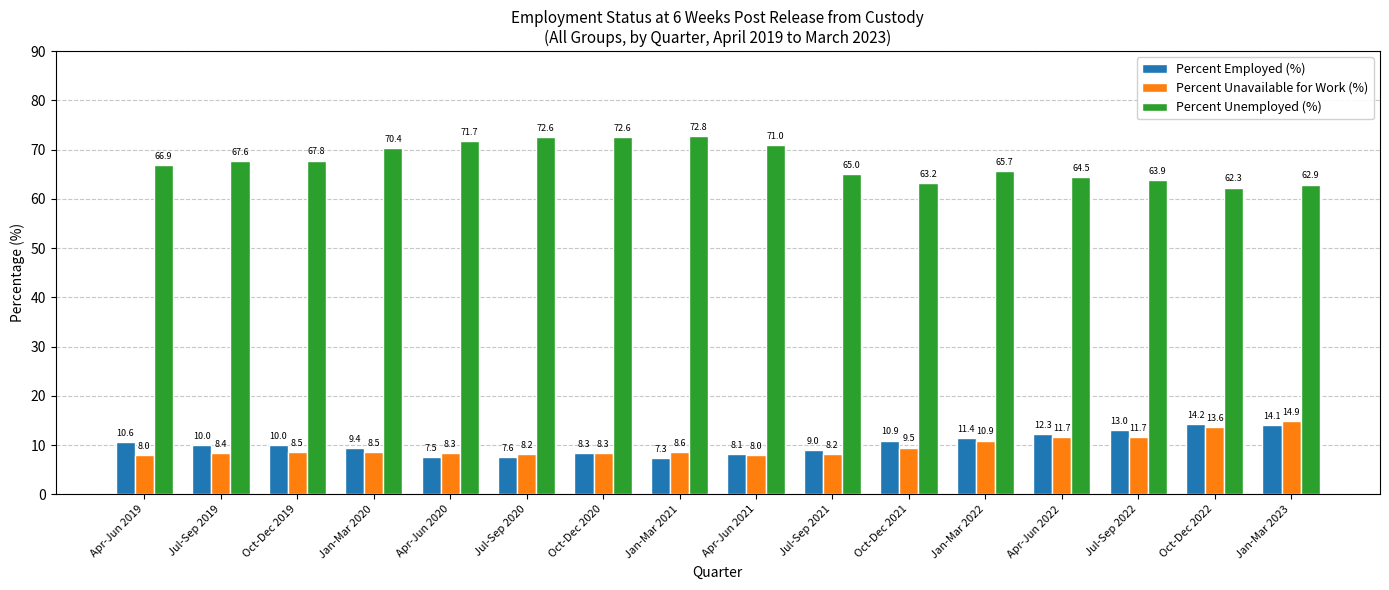

How many series are shown in this chart?

3